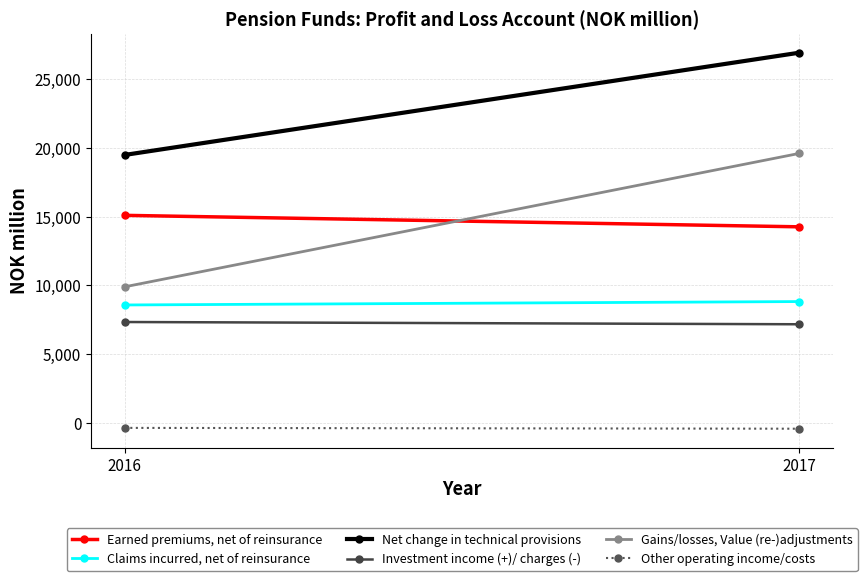

The Other operating income/costs series shows -374 at 2016. True or false?

True